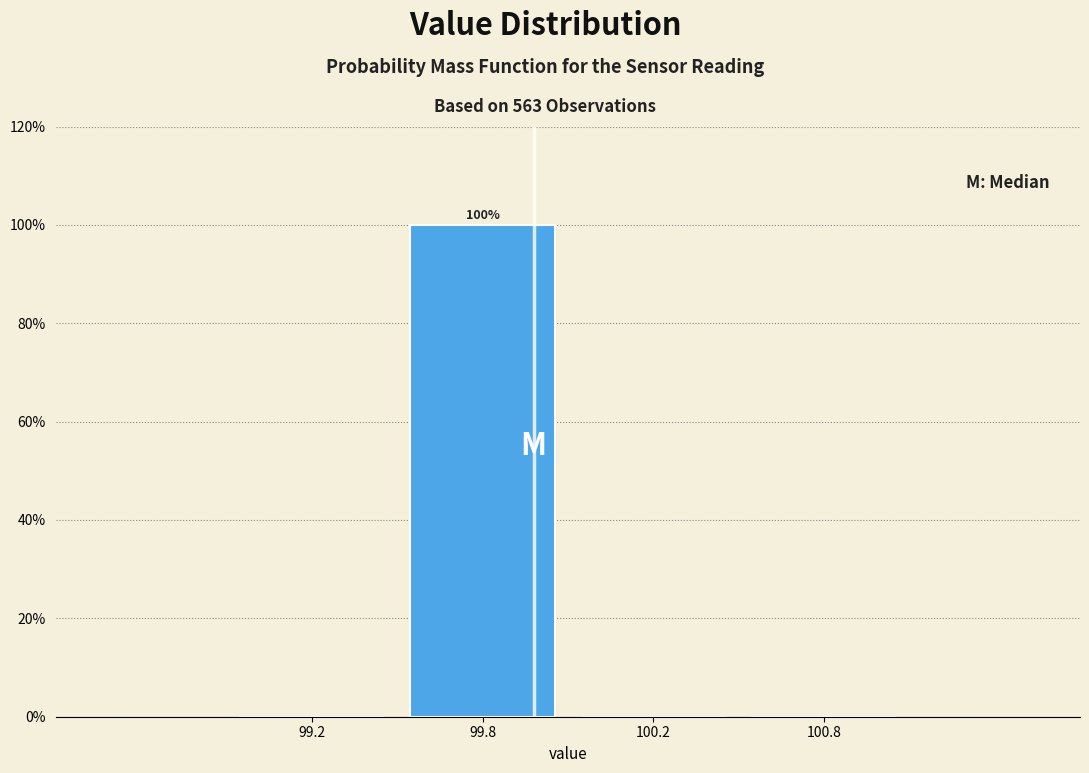

Reading left to right, what are all the values shown in this chart?

99.2=0	99.8=100	100.2=0	100.8=0